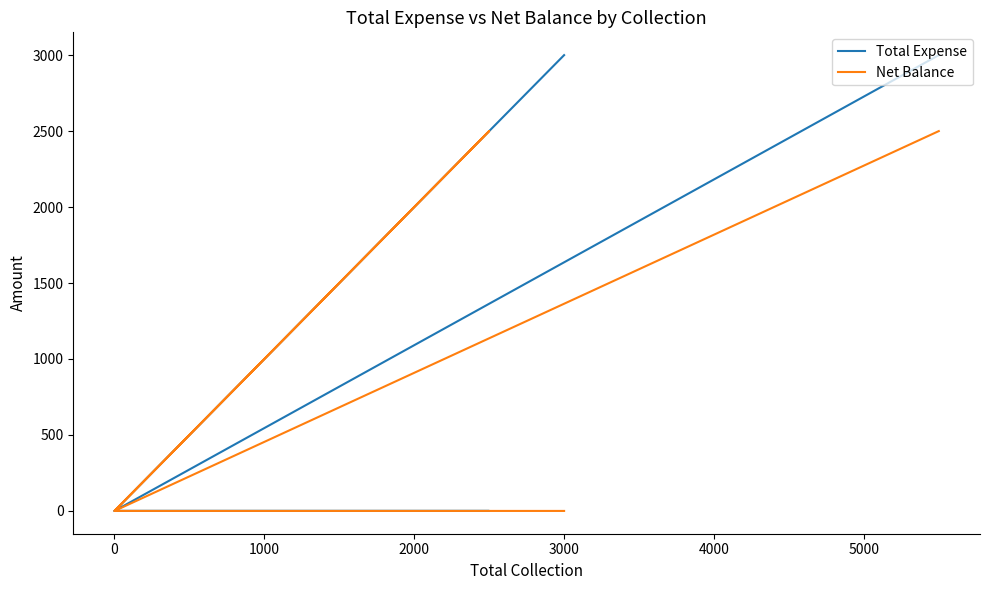

What is the highest value of the Total Expense series?

3000